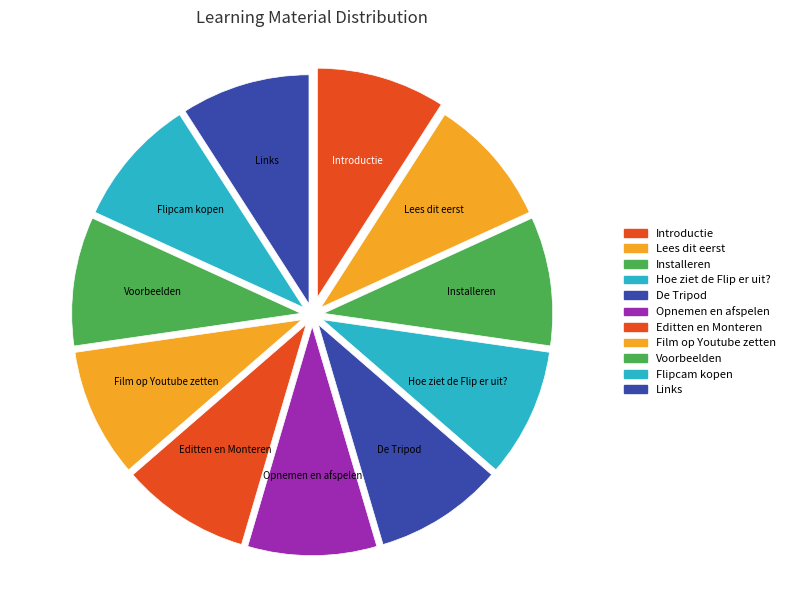

What is the largest slice in the pie chart?

Links